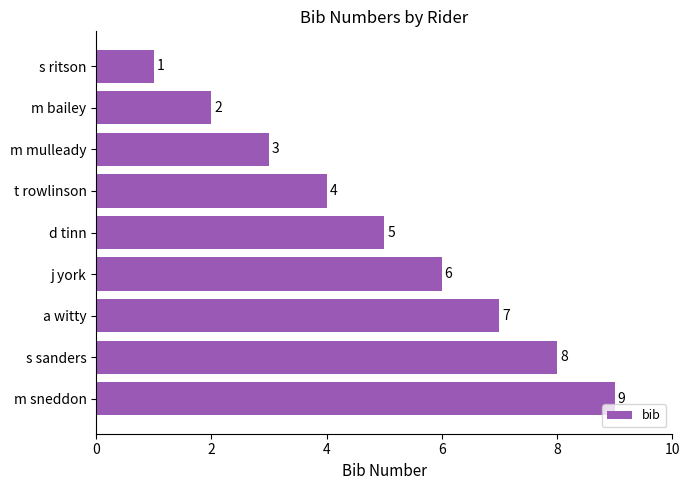

What is the change in value from m bailey to m mulleady?

+1